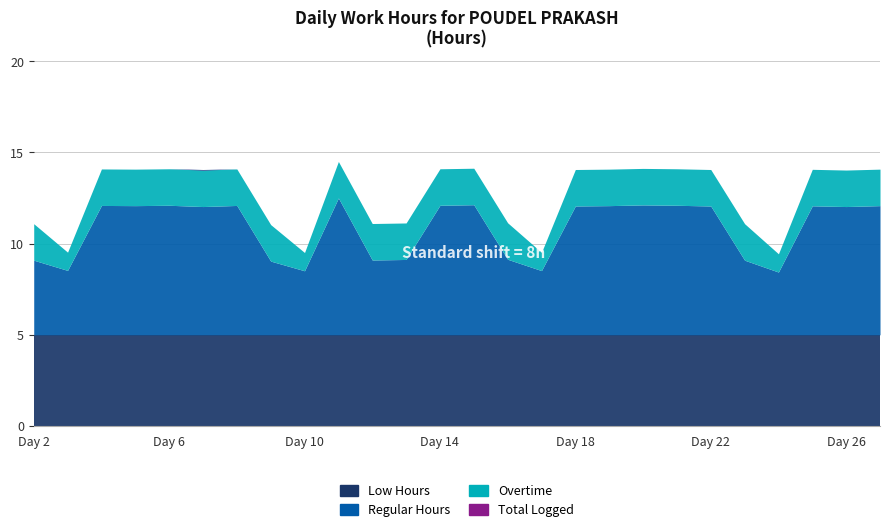

True or false: Low Hours has more than 2 interior local peaks.

False